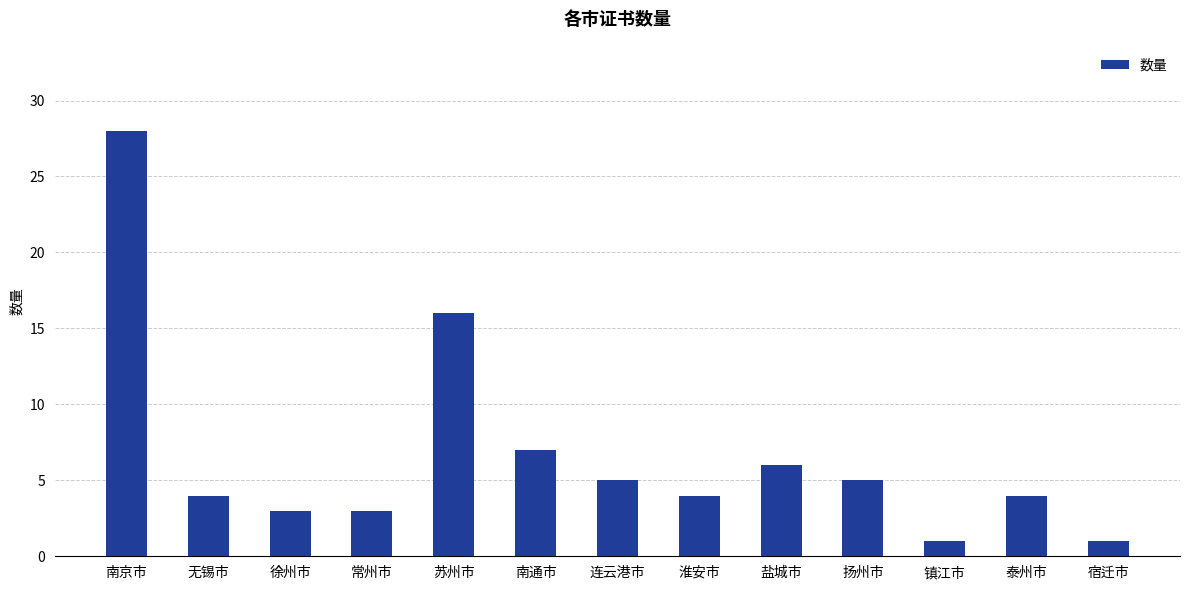

Reading right to left, what are all the values shown in this chart?

1	4	1	5	6	4	5	7	16	3	3	4	28